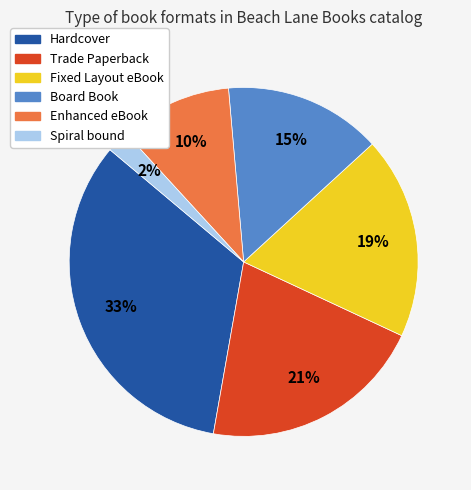

Is it true that Trade Paperback is 13% of the pie?

False